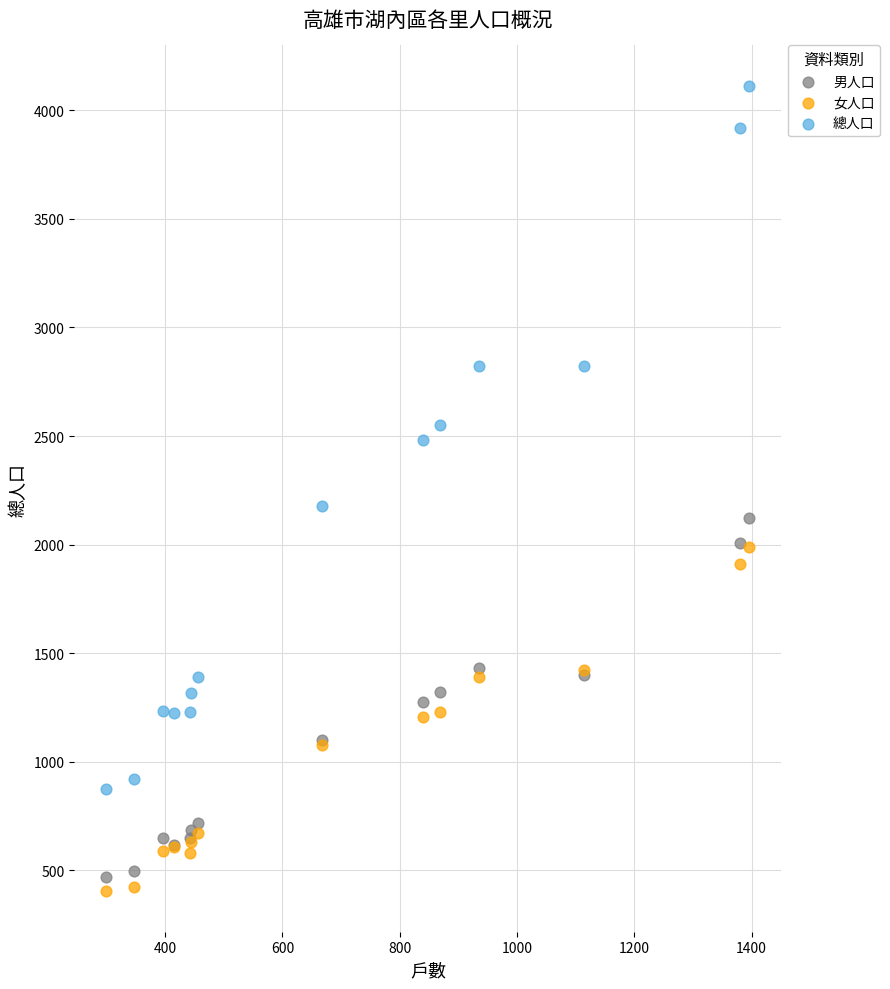

Across all series, what Y value is closest to 2258?

2177